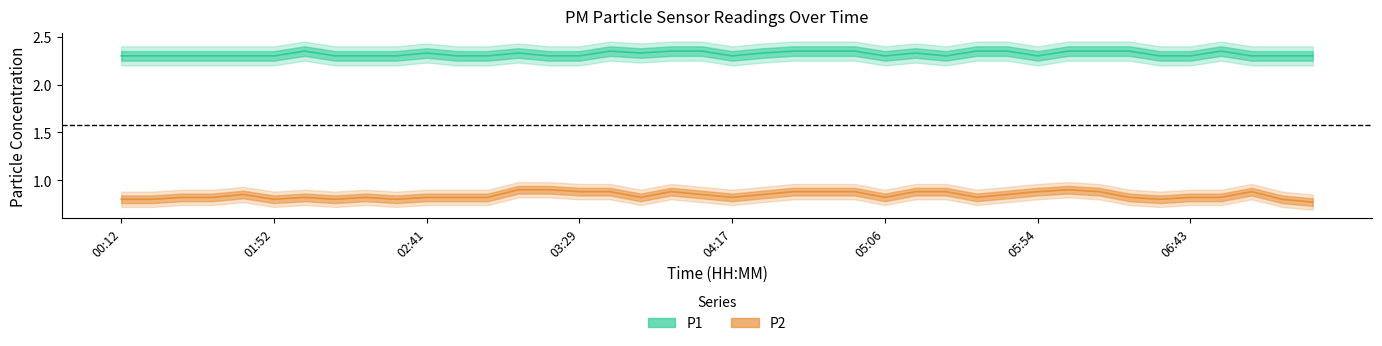

Is the value of P2 at 02:50 greater than the value of P1 at 04:37?

No